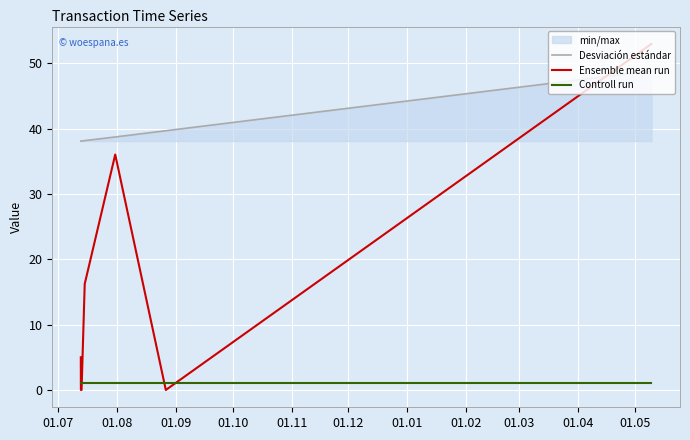

List the series in order of their peak value, lowest first.

Controll run, Desviación estándar, Ensemble mean run